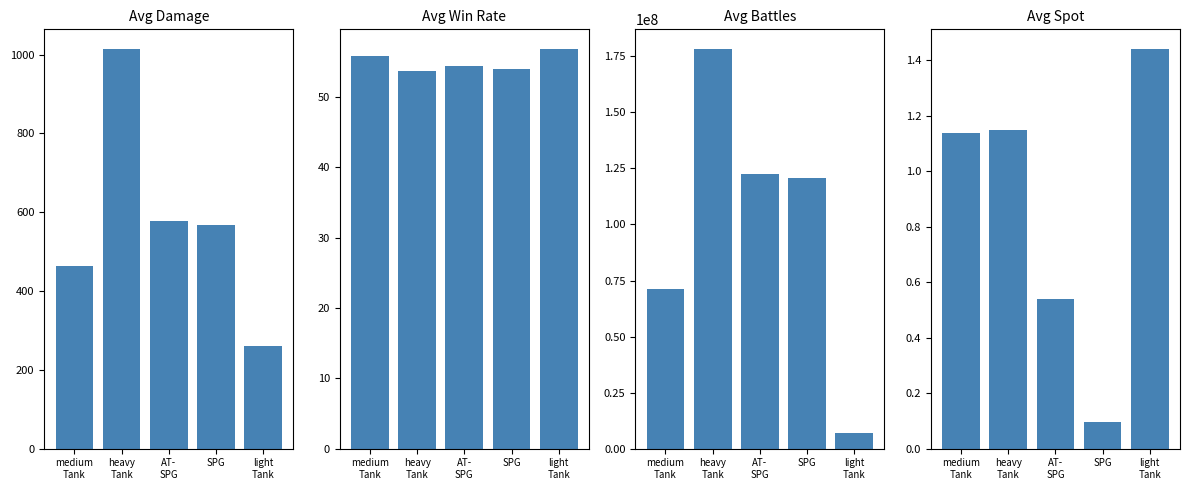

How many bars are there in total?

20